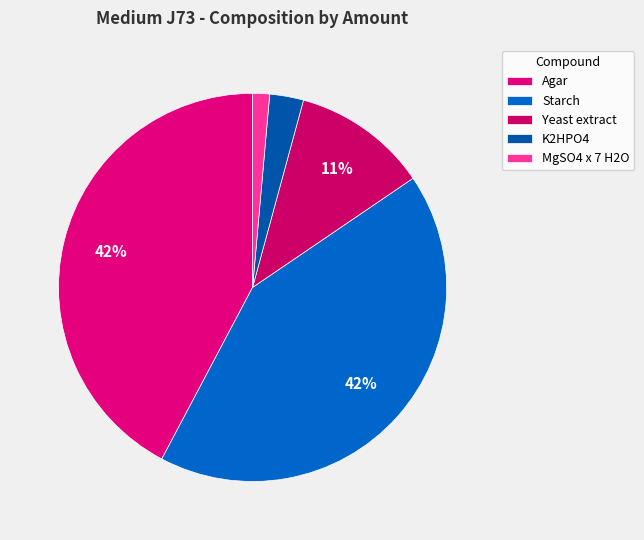

To the nearest percent, what is the average slice percentage?

20%